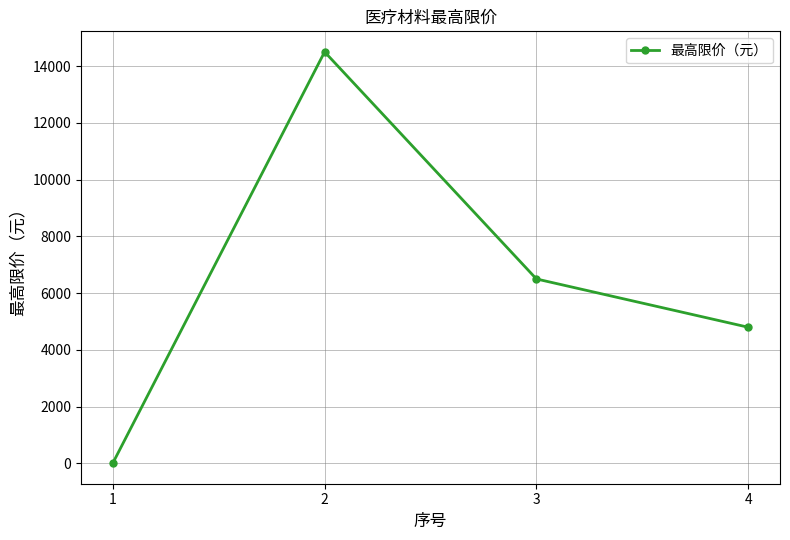

What is the sum of all values?

25809.4